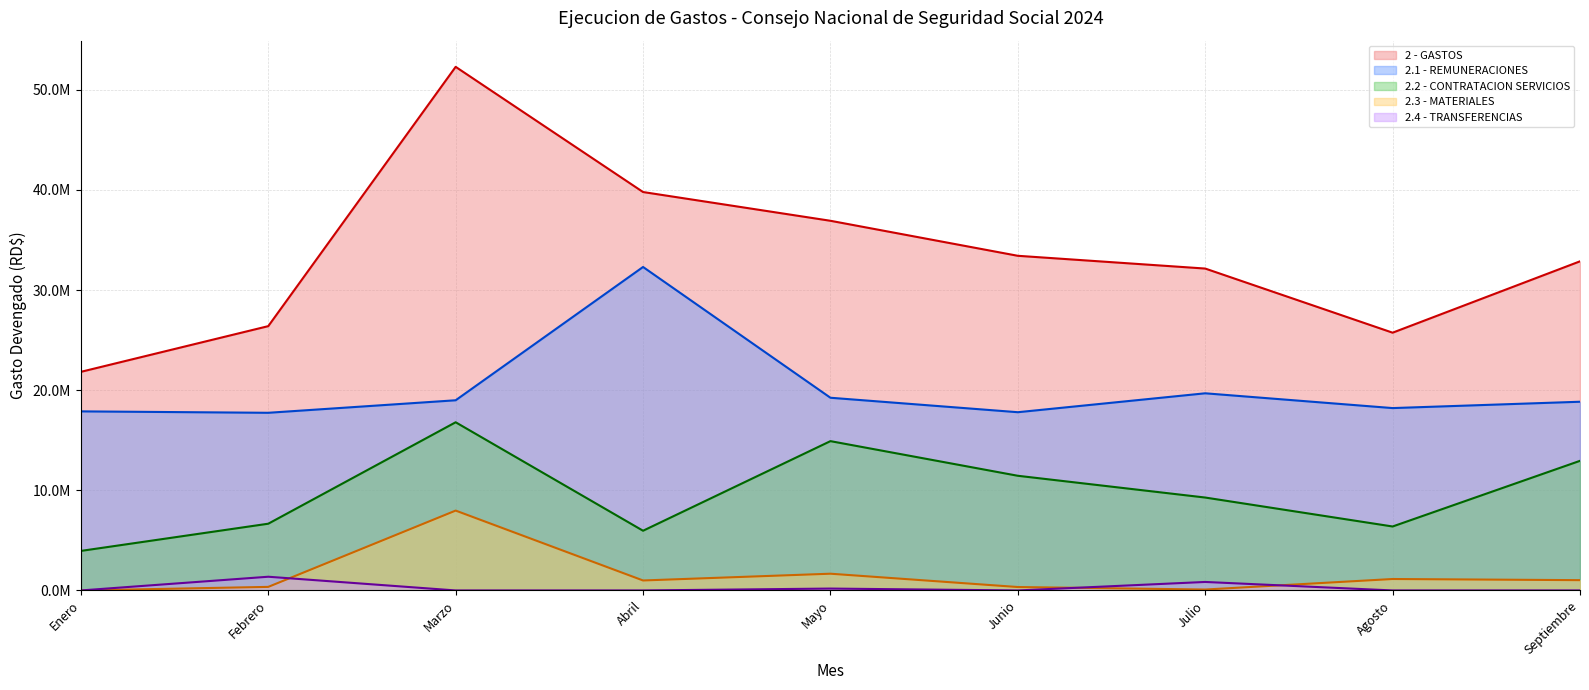

The 2.2 - CONTRATACION SERVICIOS series shows 6387512.1 at Agosto. True or false?

True